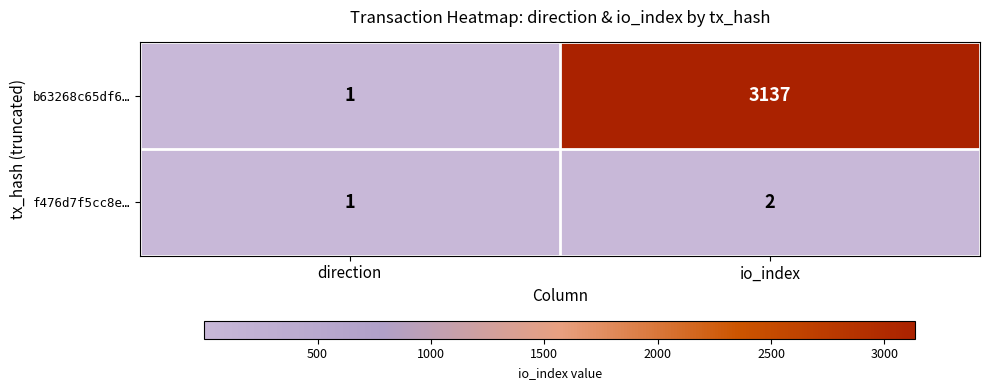

What is the highest value of the b63268c65df6… series?

3137